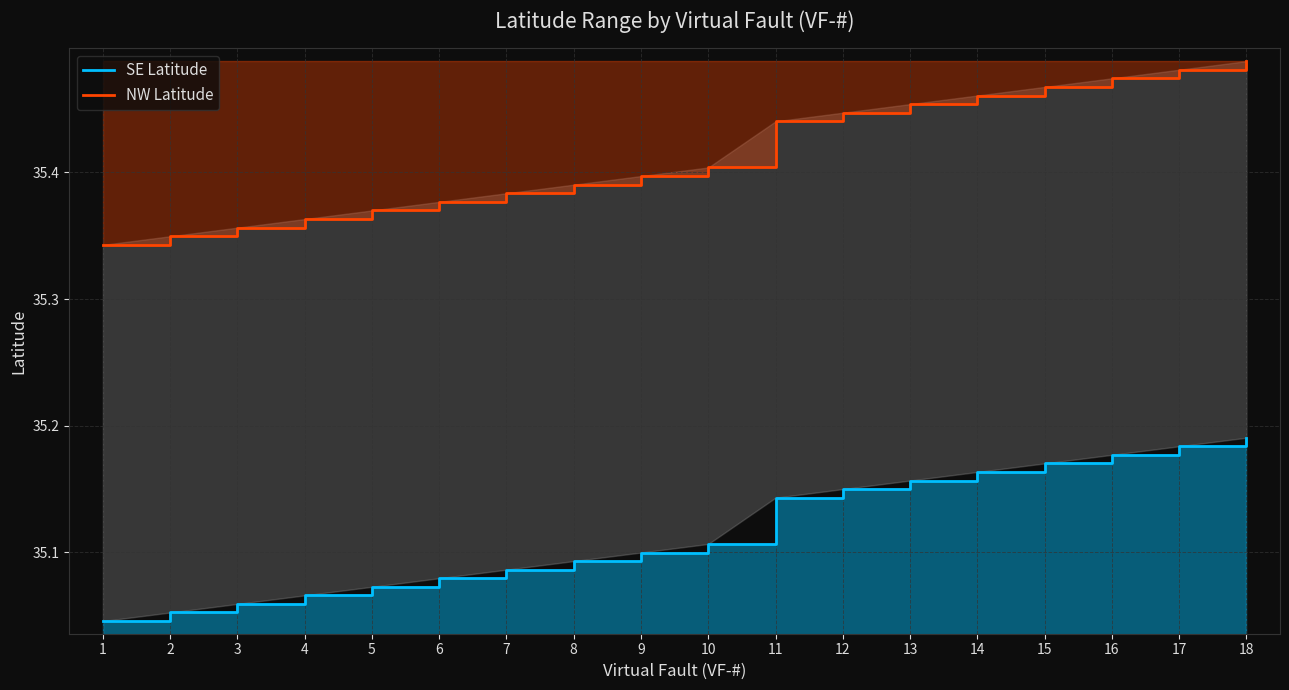

List the series in order of their peak value, lowest first.

SE Latitude, NW Latitude